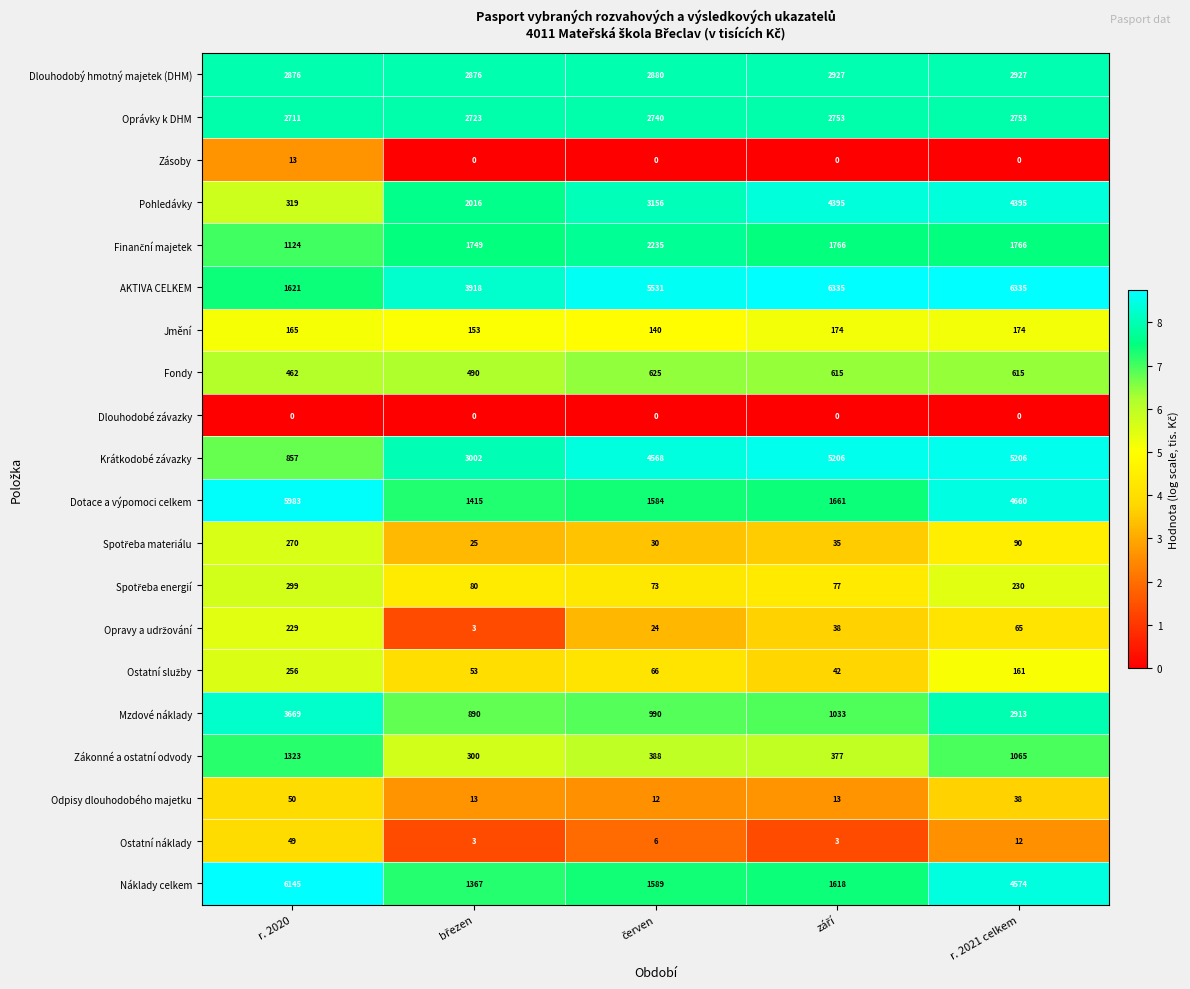

At which label is Odpisy dlouhodobého majetku closest to 31?

r. 2021 celkem